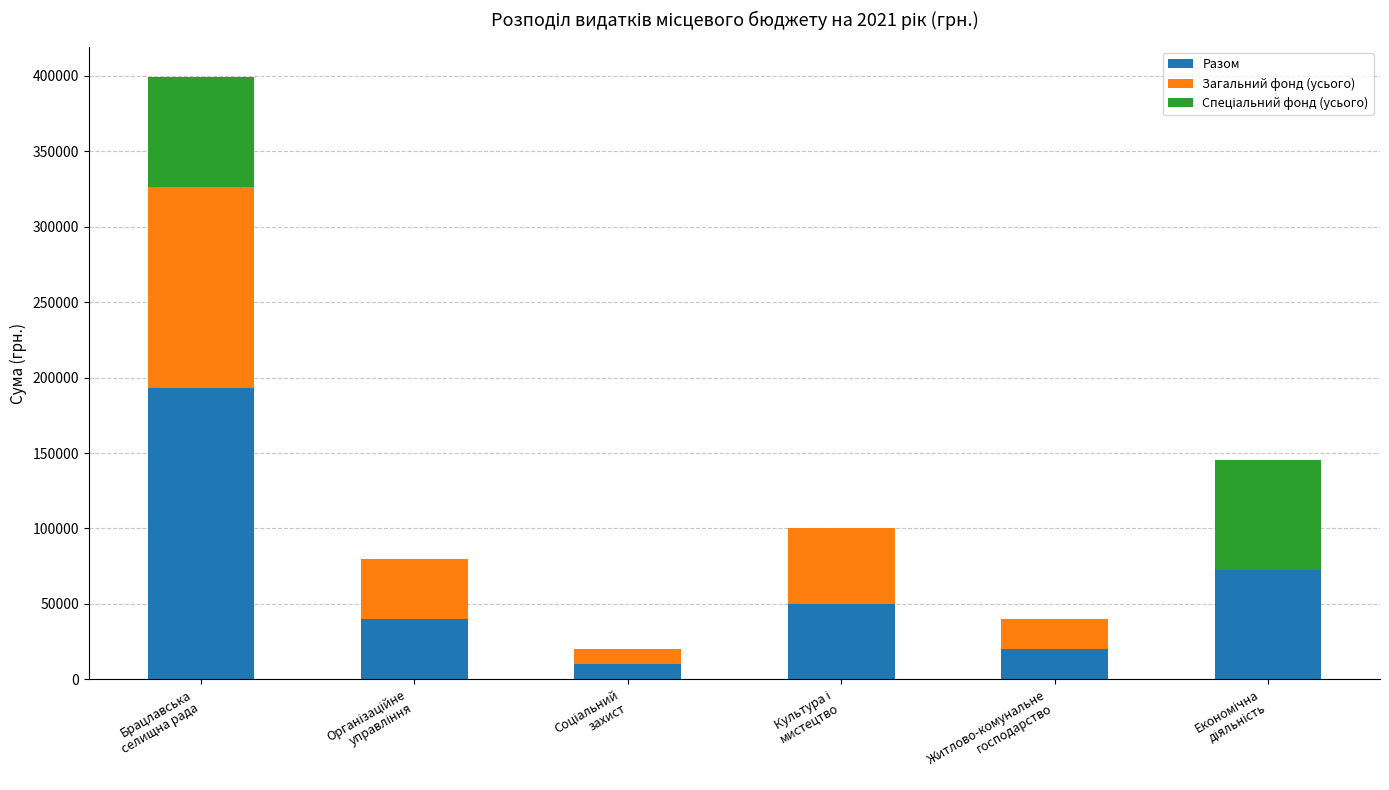

What is the sum of all Разом values?

385602